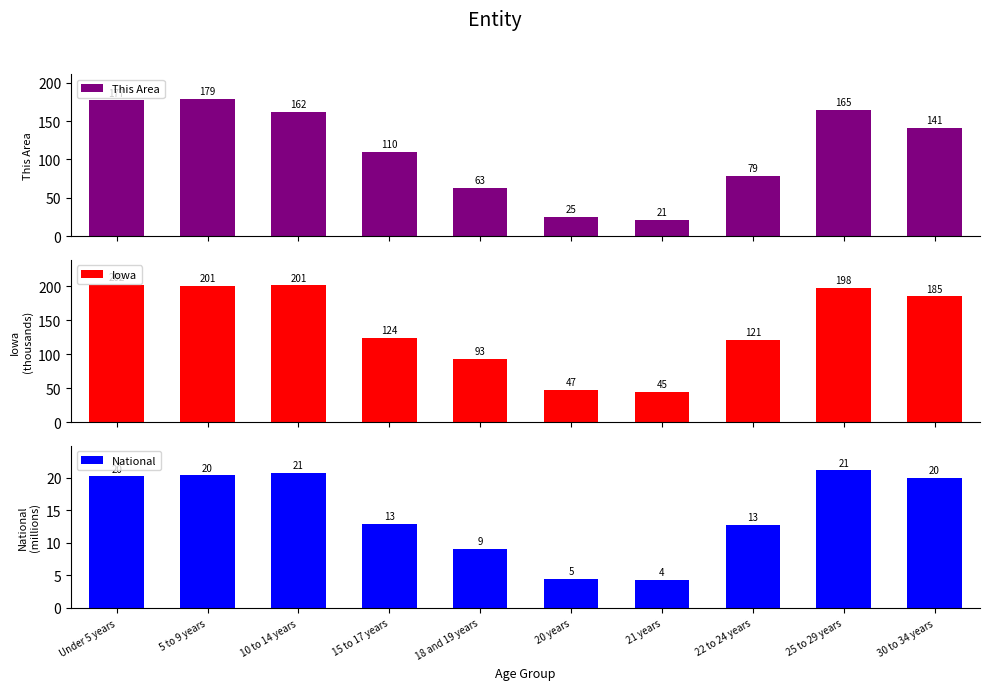

What is the label of the 6th bar from the right?

18 and 19 years